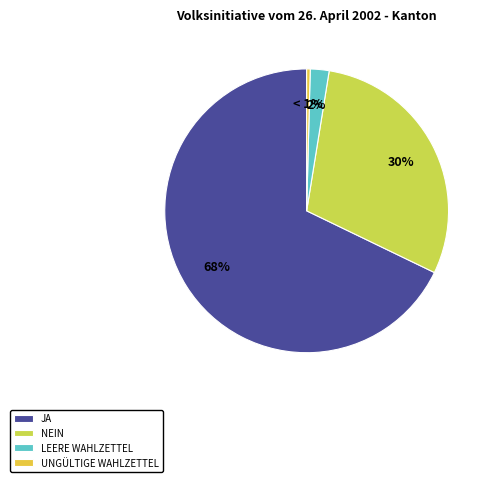

To the nearest percent, what is the combined percentage of Nein and Leere Wahlzettel?

32%